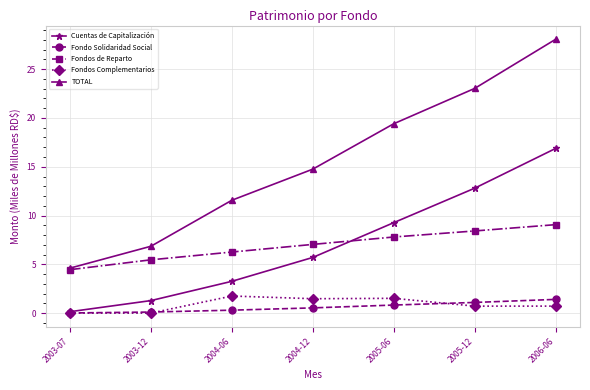

Count the Fondos Complementarios values in the range 0 to 1.

4